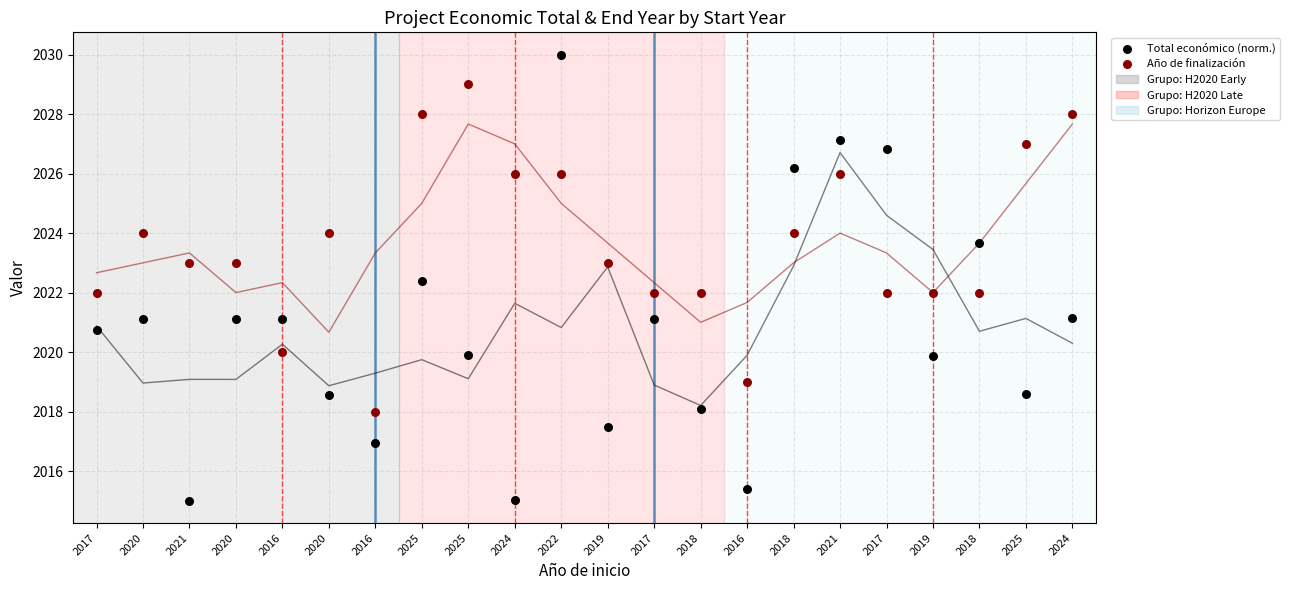

Which series reaches the maximum Y coordinate?

Total económico (norm.)